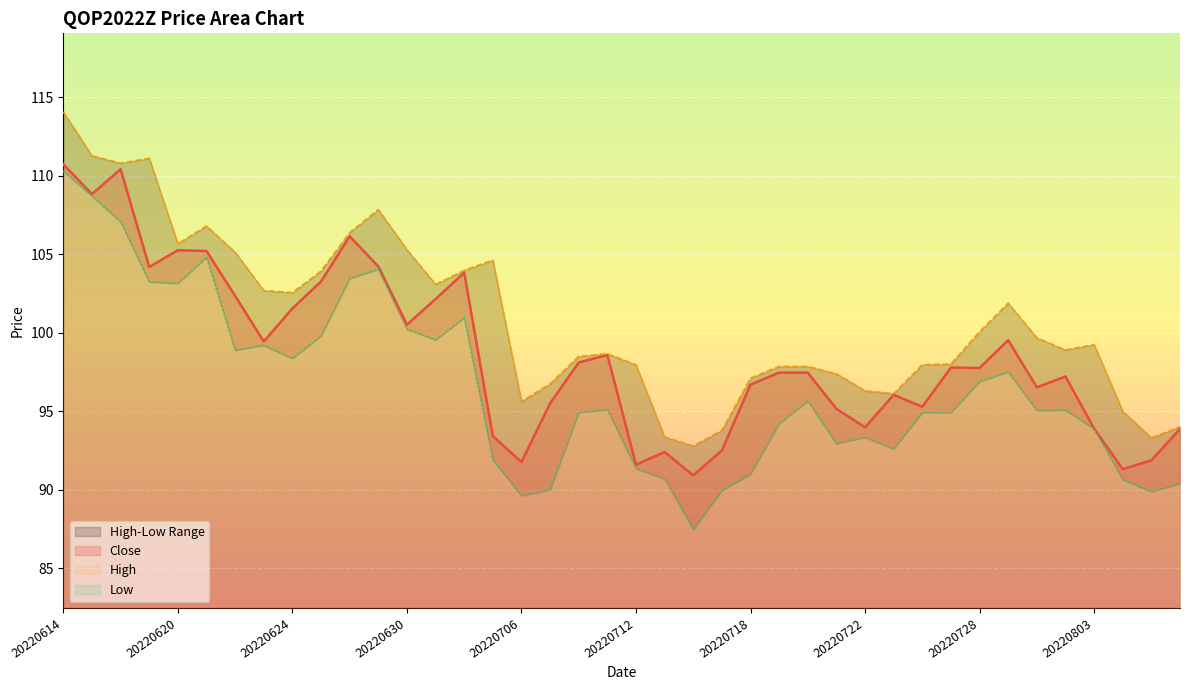

What is the average value of the Close series?

98.6